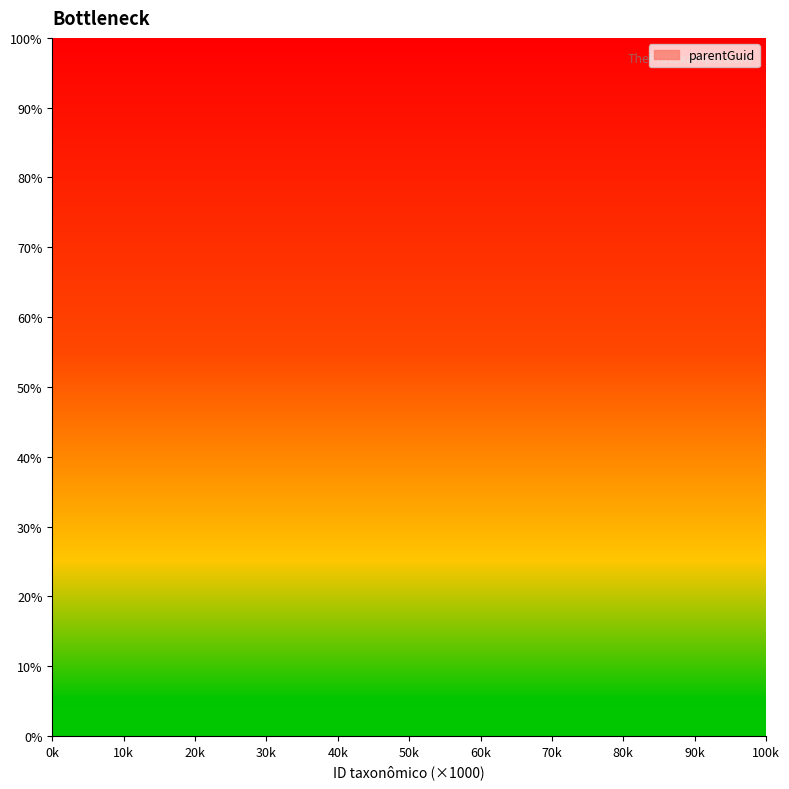

Count the values in the range 0 to 1.

4